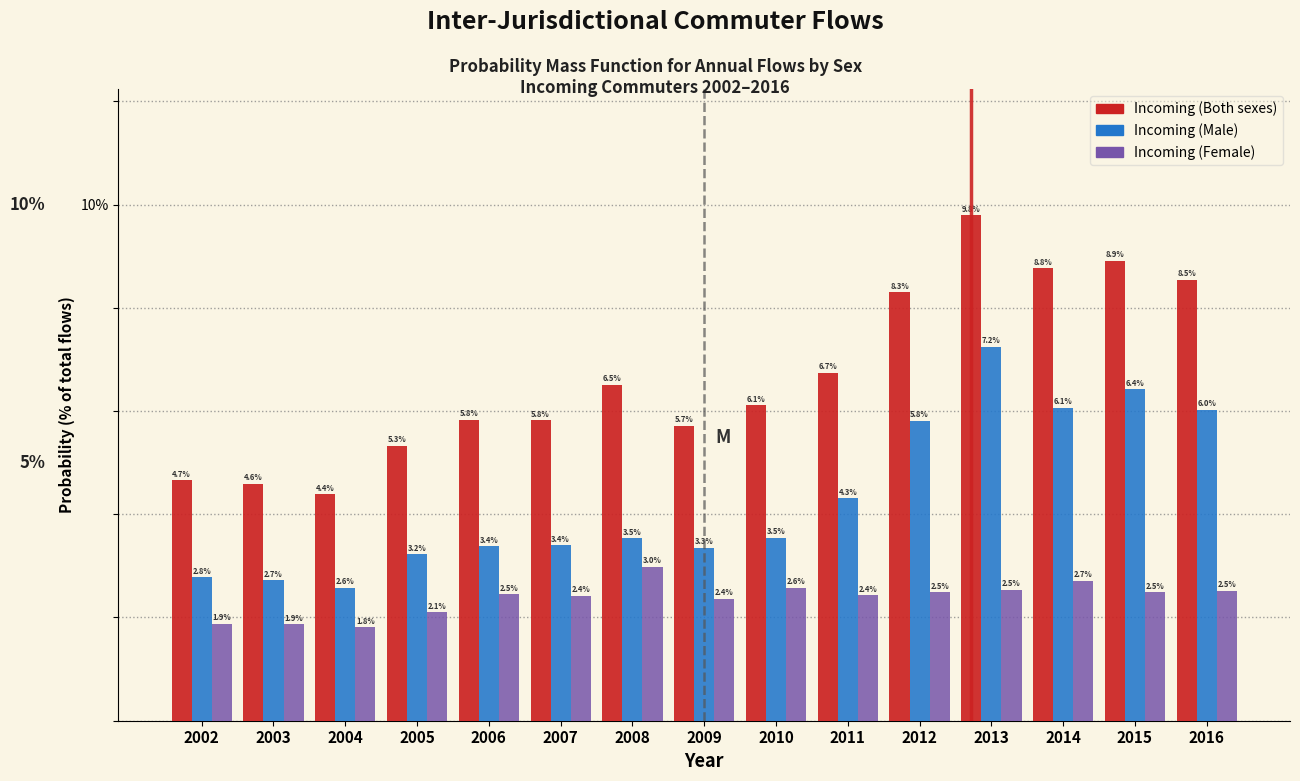

Reading left to right, transcribe all the data shown in this chart.

Incoming (Both sexes): 2002=4.7	2003=4.6	2004=4.4	2005=5.3	2006=5.8	2007=5.8	2008=6.5	2009=5.7	2010=6.1	2011=6.7	2012=8.3	2013=9.8	2014=8.8	2015=8.9	2016=8.5
Incoming (Male): 2002=2.8	2003=2.7	2004=2.6	2005=3.2	2006=3.4	2007=3.4	2008=3.5	2009=3.3	2010=3.5	2011=4.3	2012=5.8	2013=7.2	2014=6.1	2015=6.4	2016=6.0
Incoming (Female): 2002=1.9	2003=1.9	2004=1.8	2005=2.1	2006=2.5	2007=2.4	2008=3.0	2009=2.4	2010=2.6	2011=2.4	2012=2.5	2013=2.5	2014=2.7	2015=2.5	2016=2.5